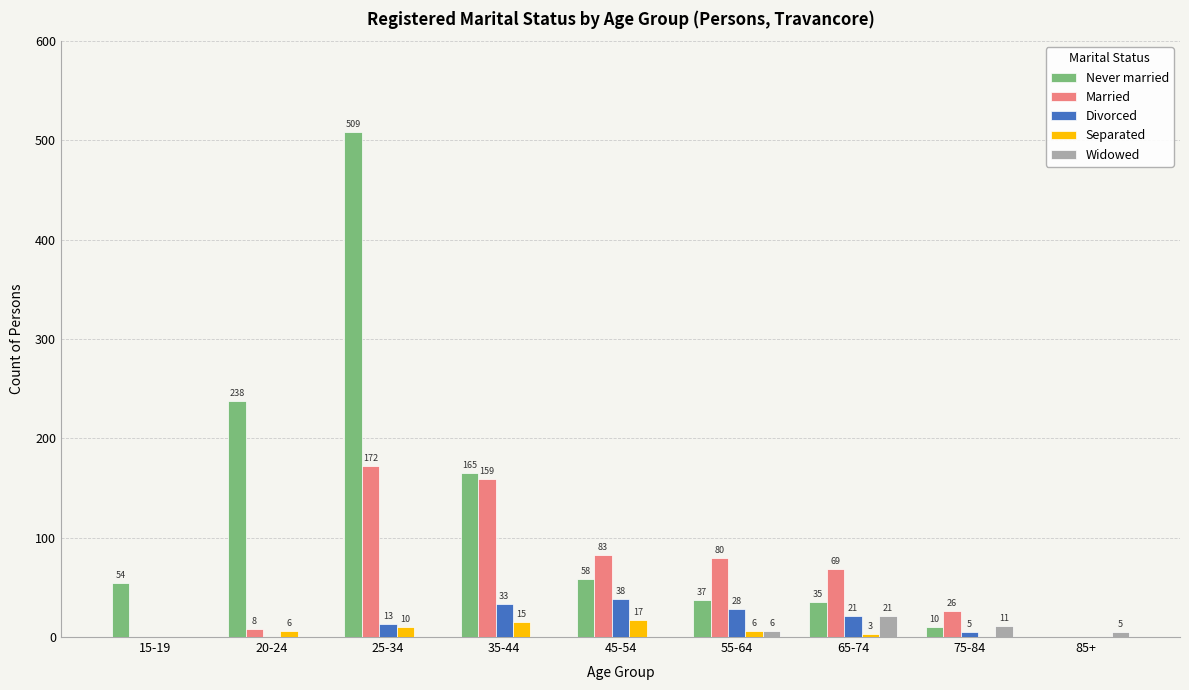

Between 75-84 and 85+, which series saw the biggest shift?

Married